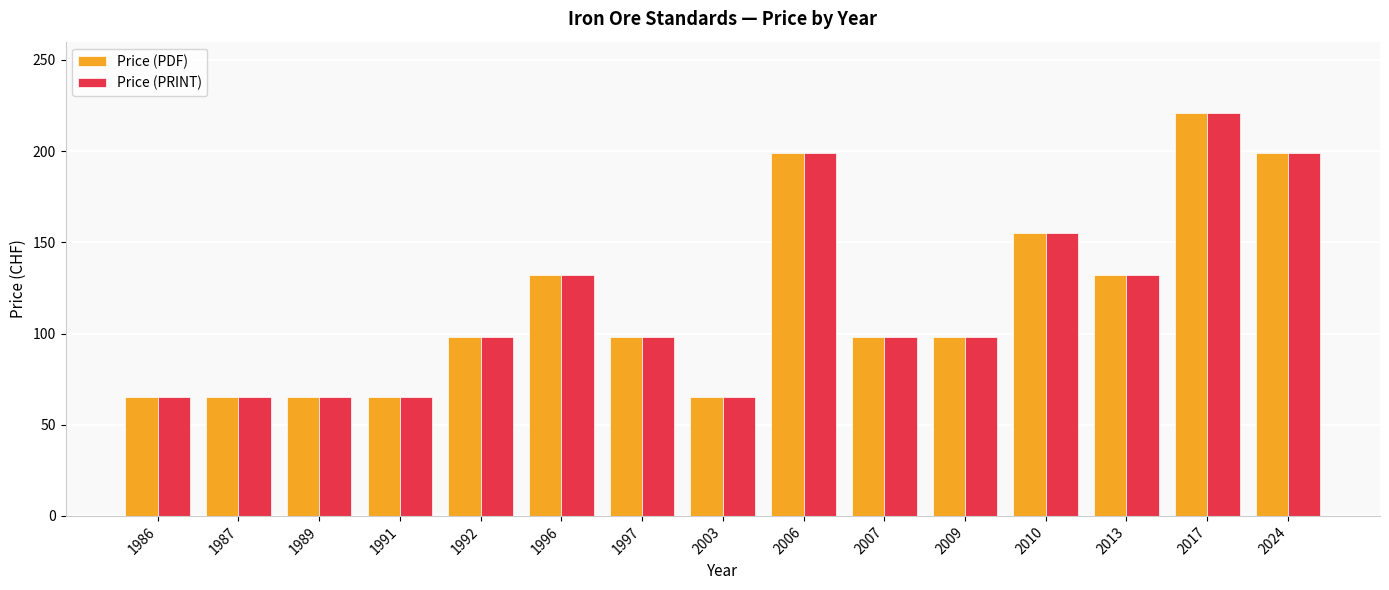

Are the bars grouped side by side (vs. stacked)?

Yes